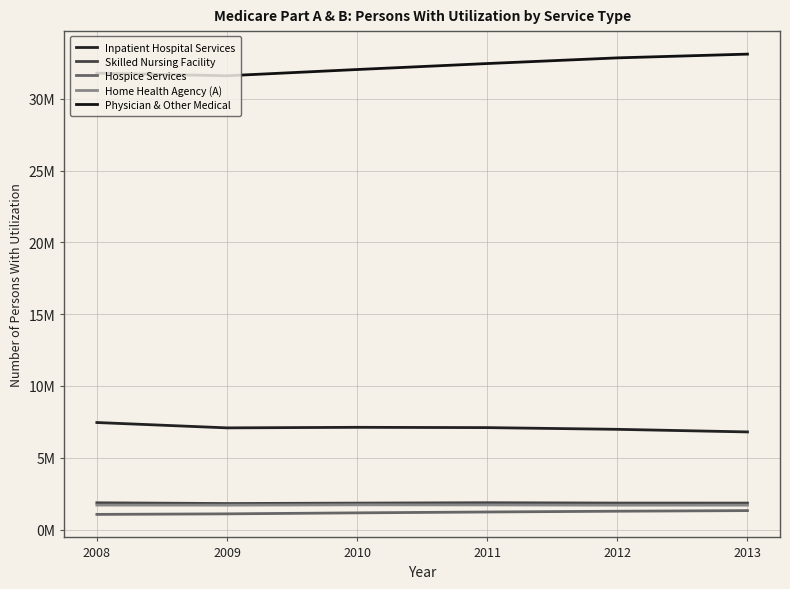

How many distinct data groups are displayed?

5